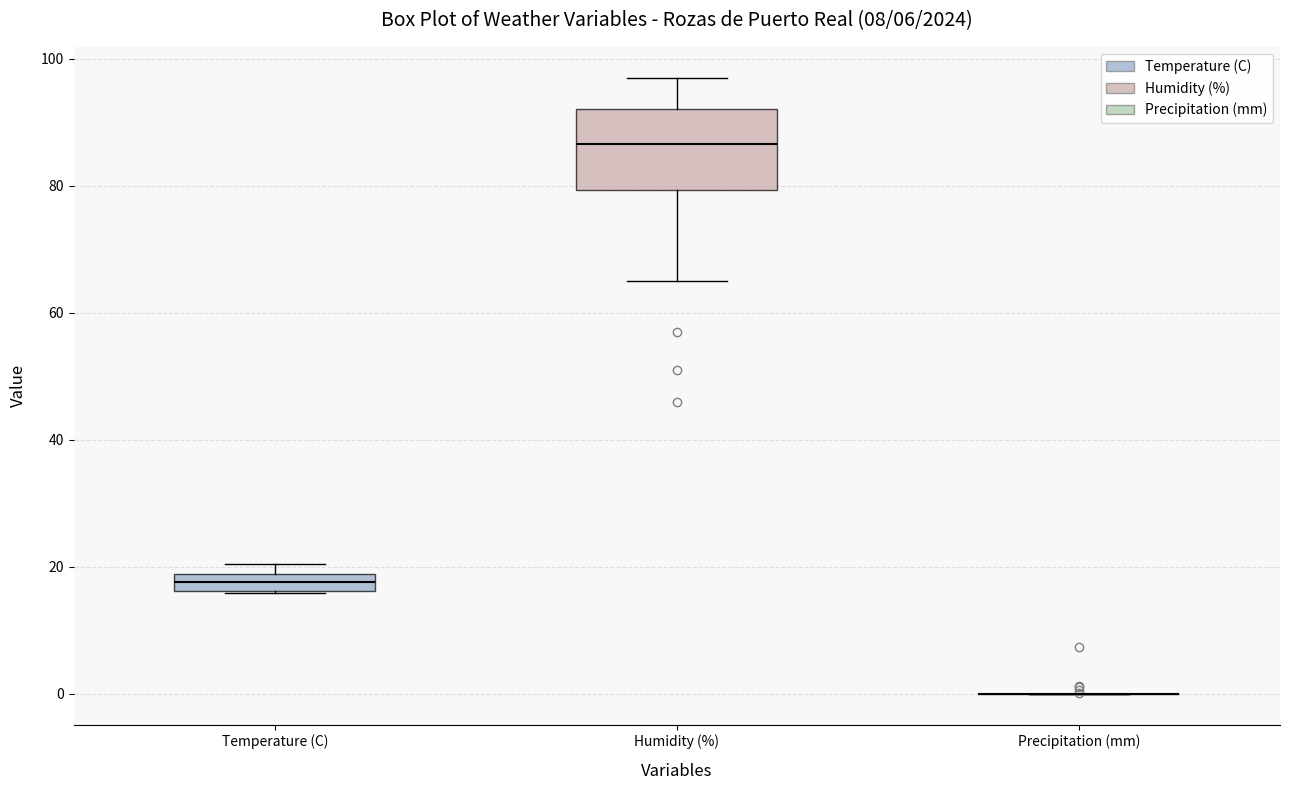

Where is the lower edge of the box for Temperature (C) on the y-axis? The values are not printed on the chart, so give them approximately, as read against the axis.

16